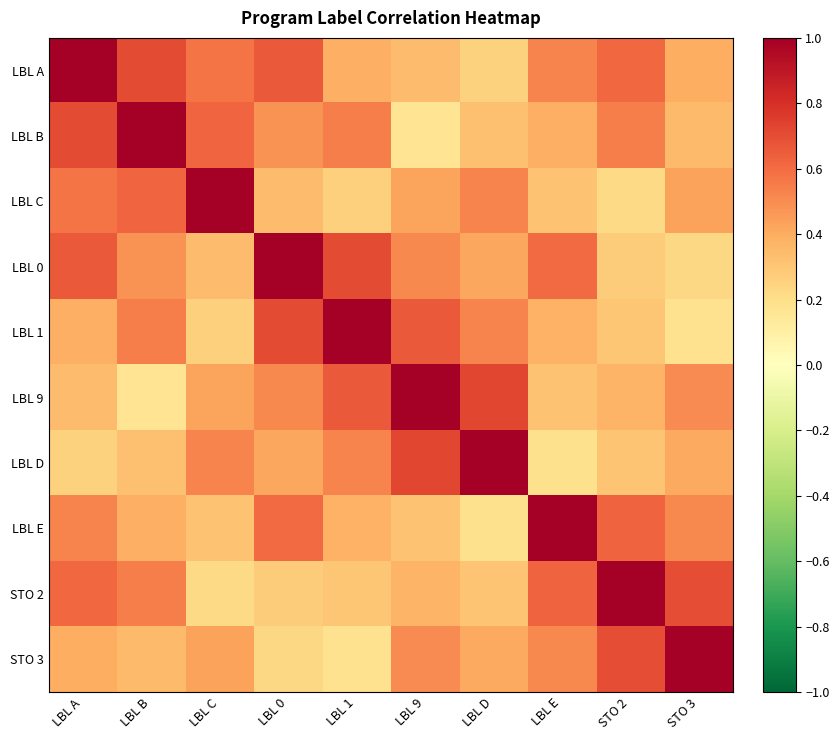

At how many categories does at least one series exceed 0?

10